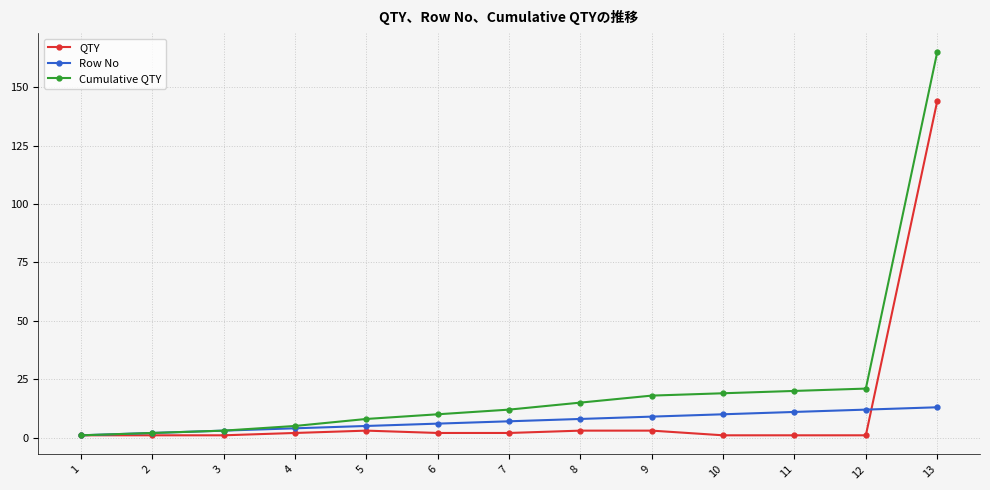

Which series has the widest spread of values?

Cumulative QTY